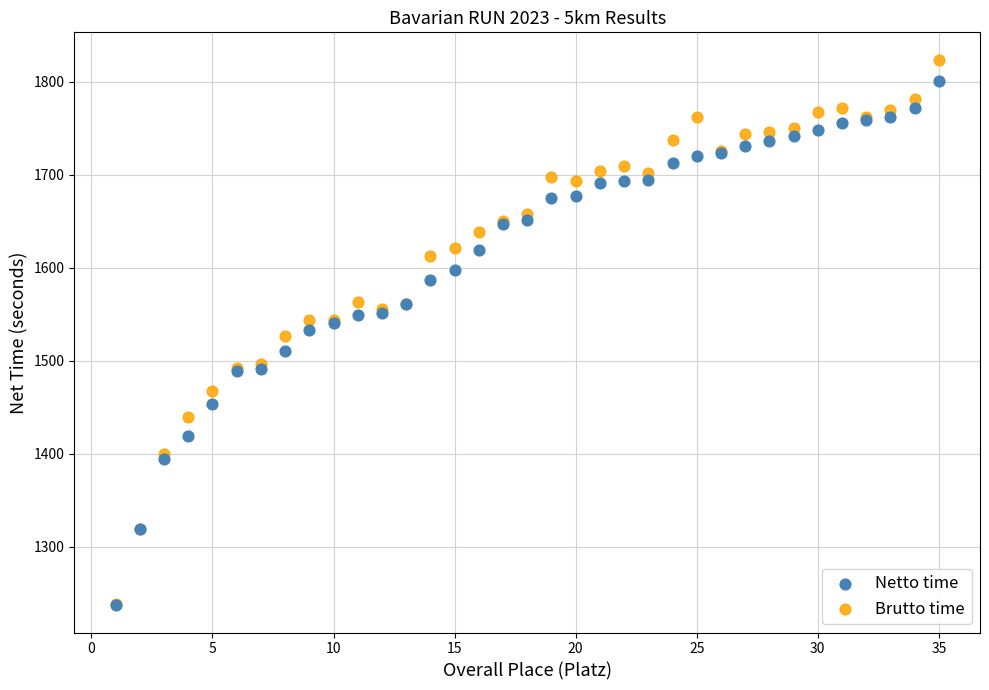

Which series reaches the maximum Y coordinate?

Brutto time